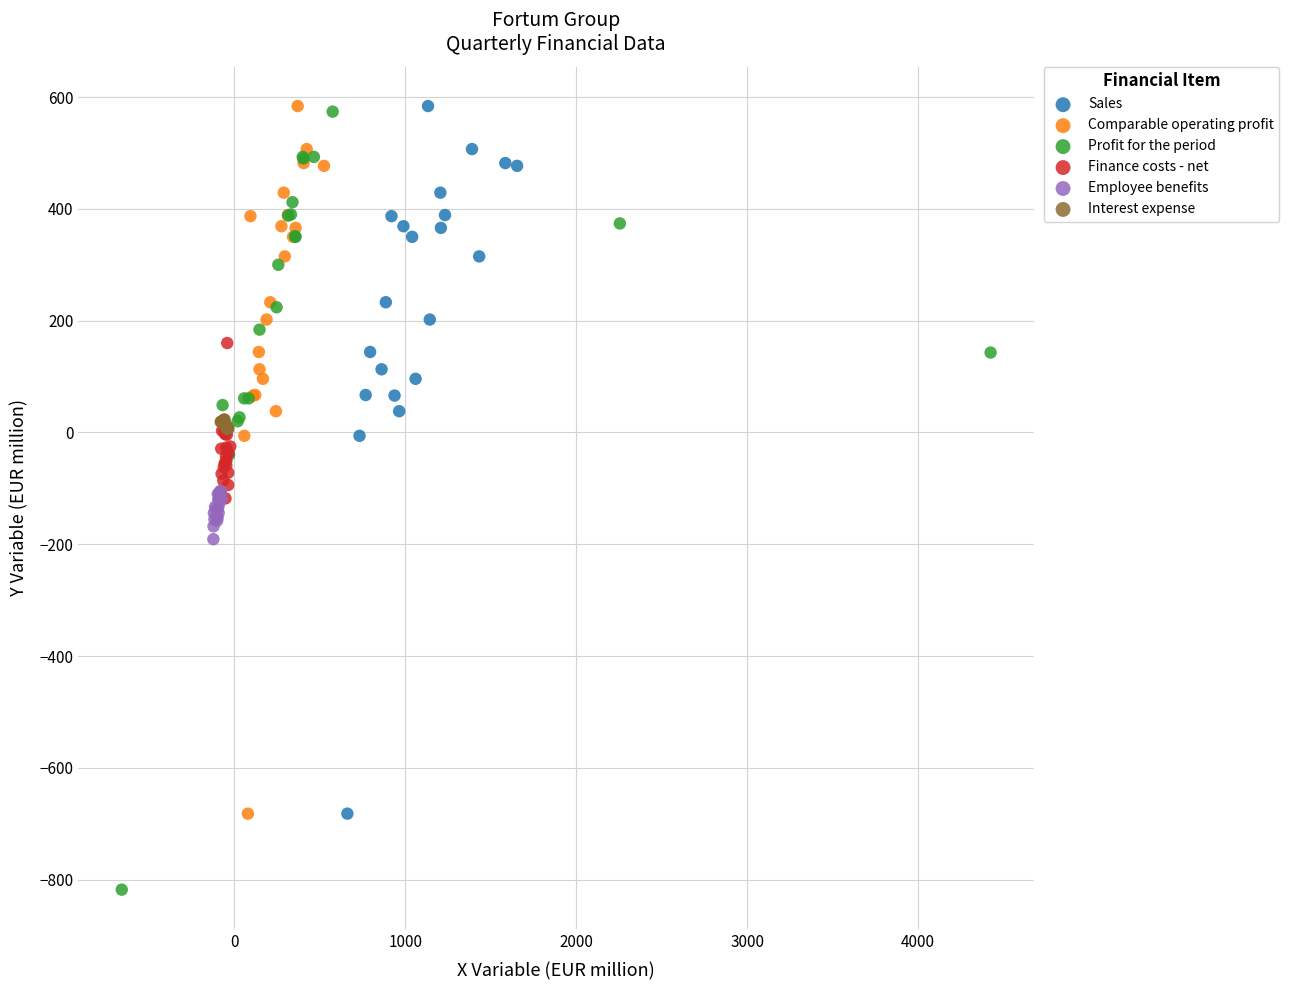

Which series has the widest spread of Y values?

Profit for the period